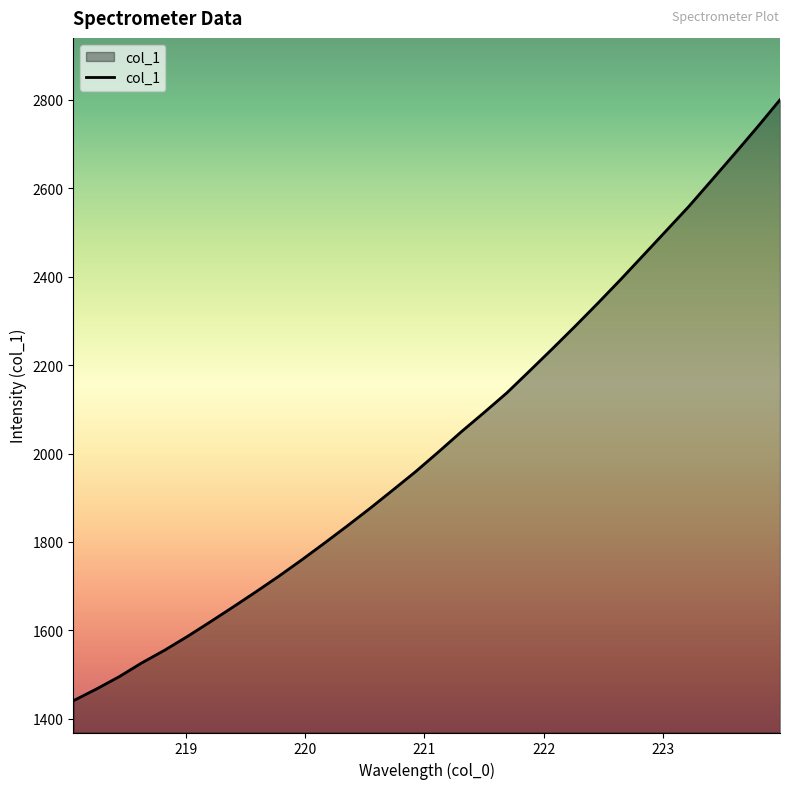

What is the difference between the maximum and minimum values?

1359.6